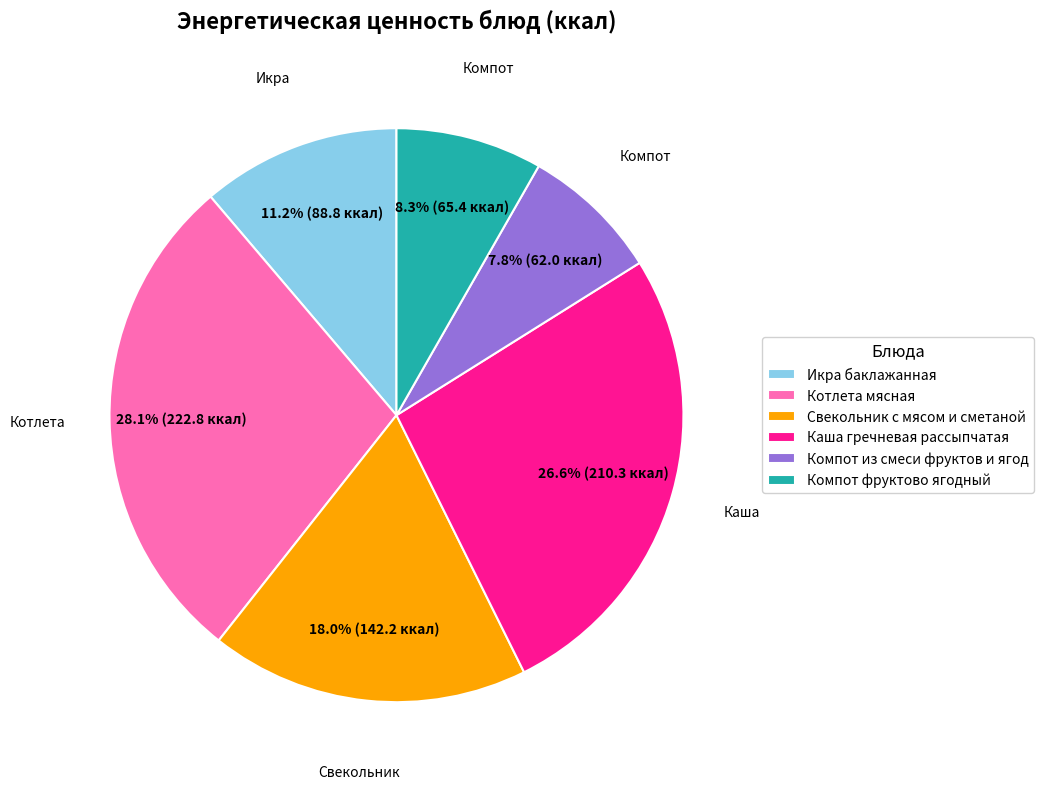

Is there a majority slice in this chart?

No